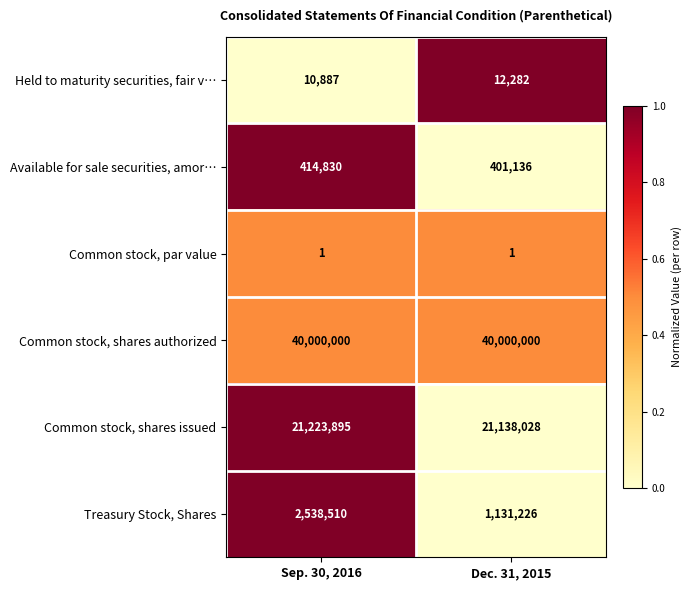

What is the average value of the Common stock, shares authorized series?

40000000